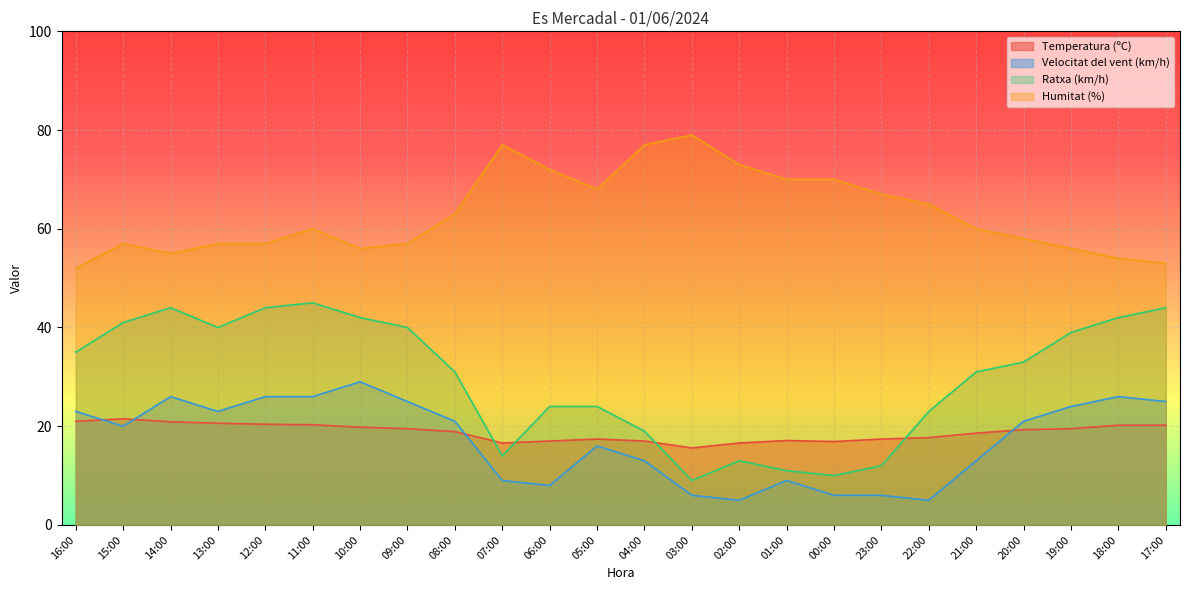

Where does the Temperatura (ºC) series first go above 19?

16:00